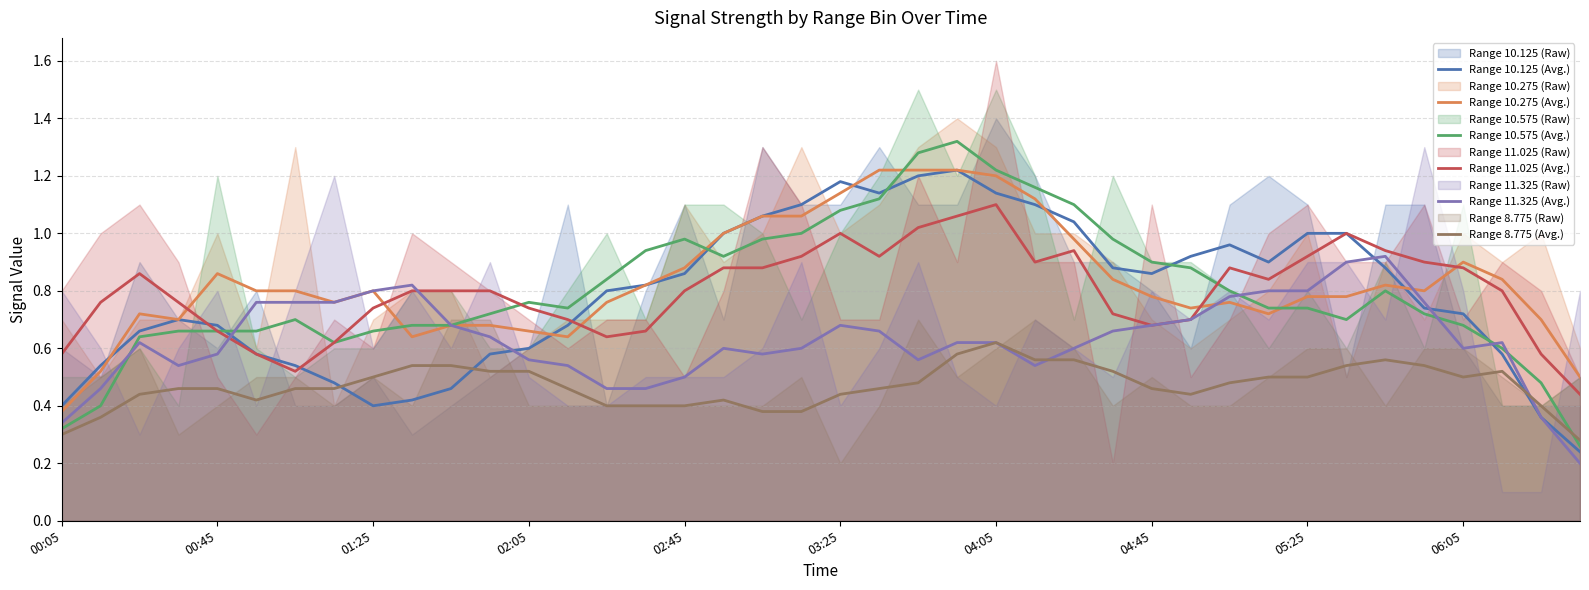

Which category has the highest value in the Range 8.775 (Avg.) series?

04:05